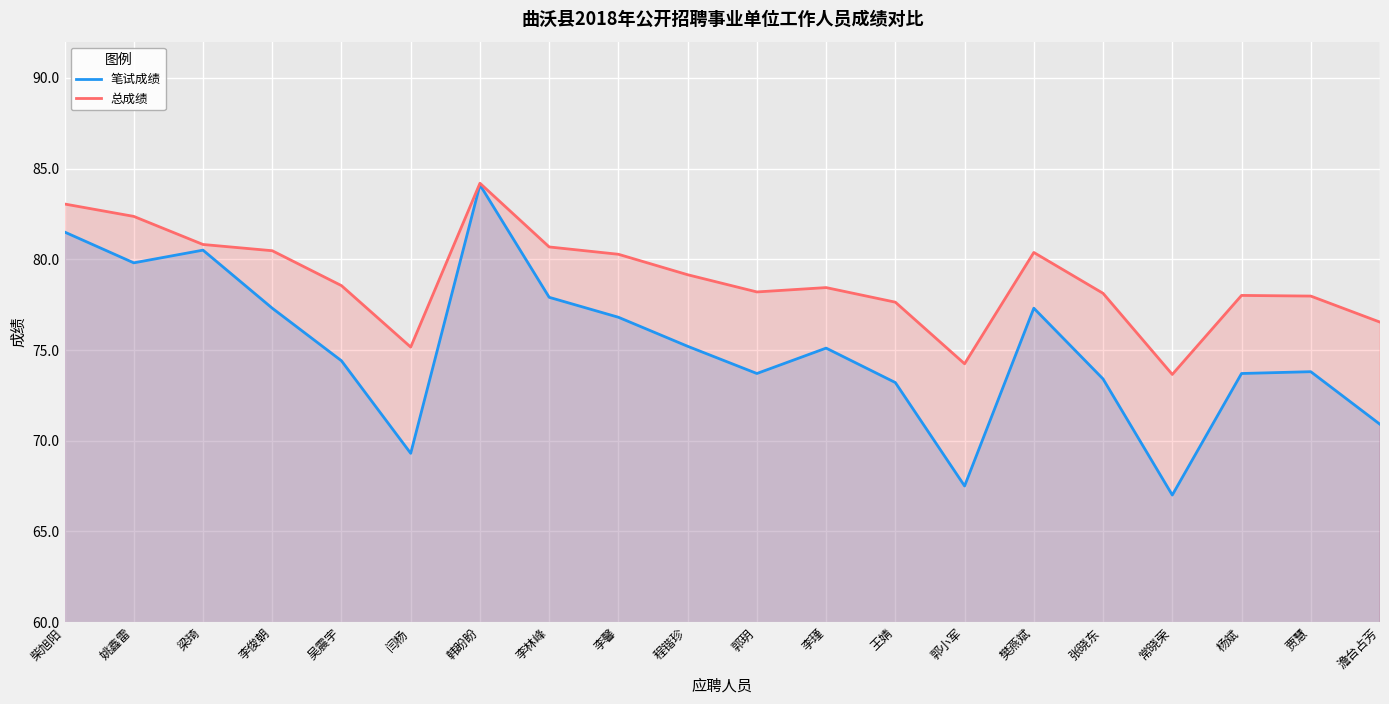

True or false: 总成绩 and 笔试成绩 cross at least once.

False